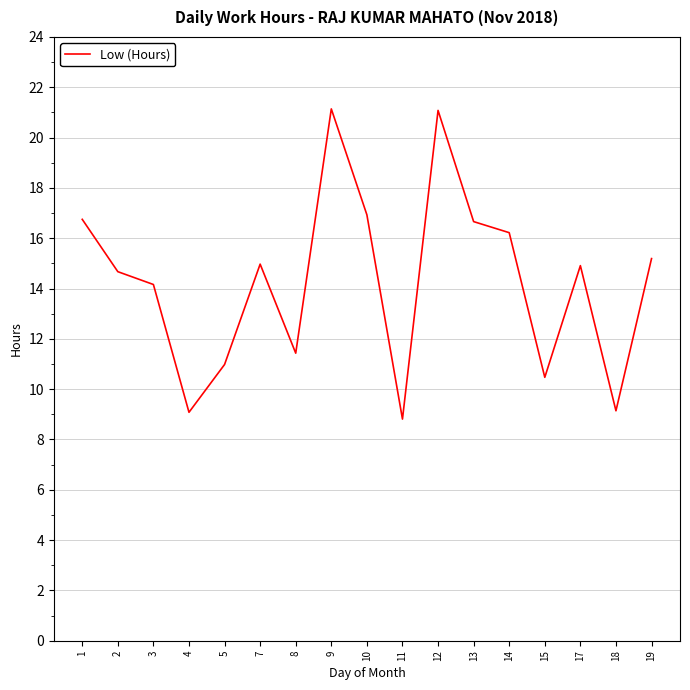

Is it true that the value at 4 is 9.1?

True